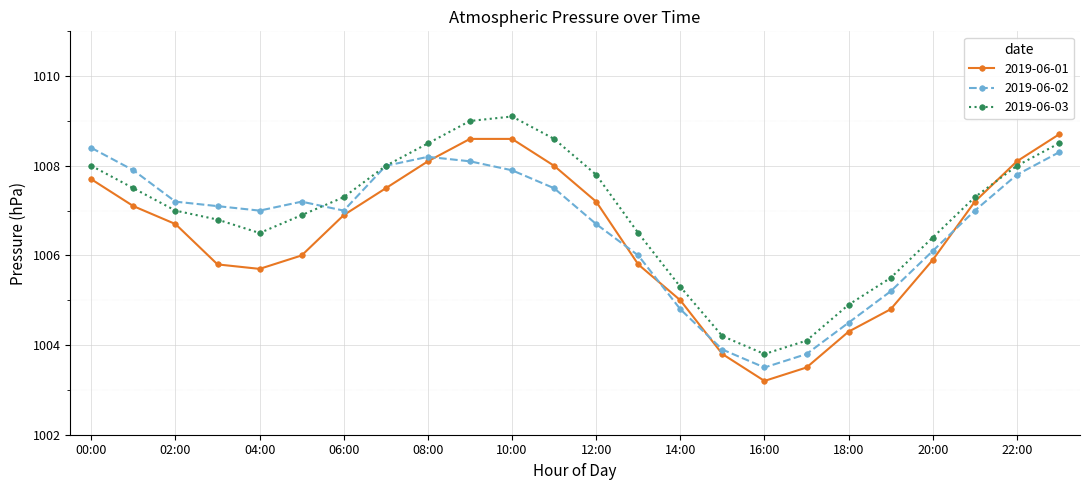

At how many categories does at least one series exceed 1005?

20